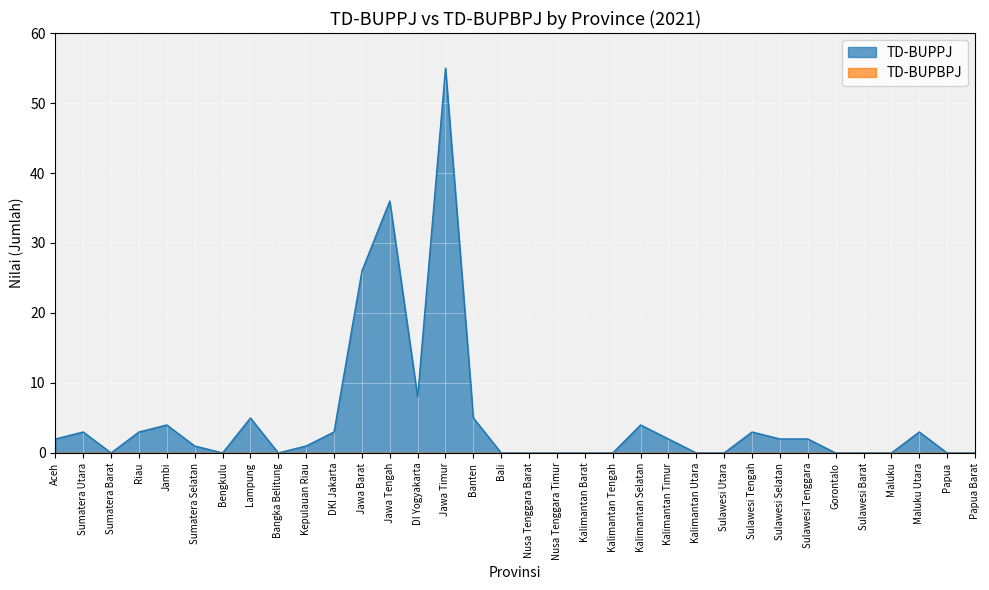

Is it true that the value at Jawa Tengah is 64?

False